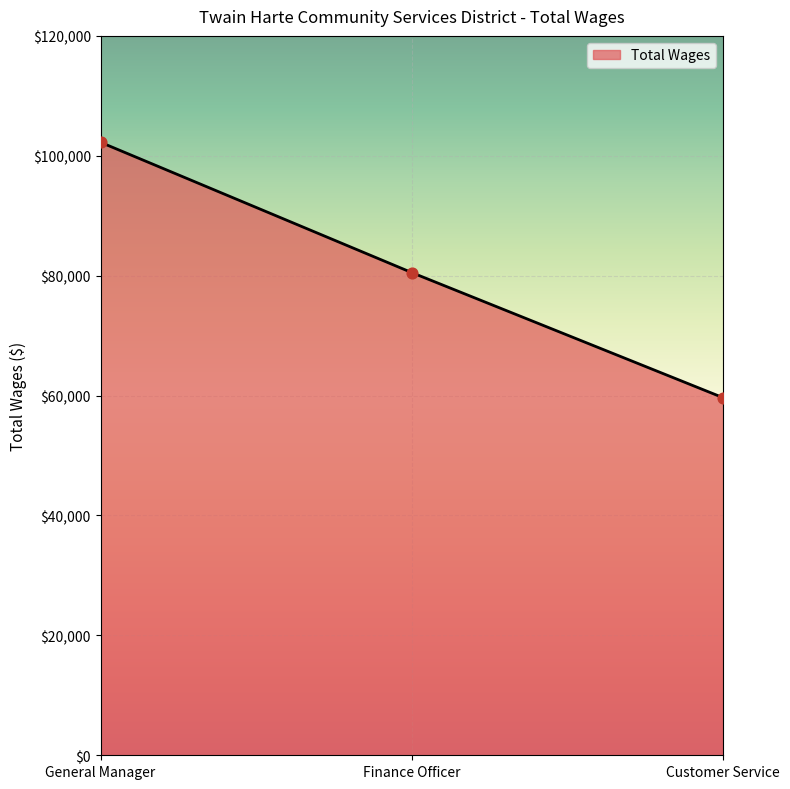

Between General Manager and Finance Officer, which is larger?

General Manager